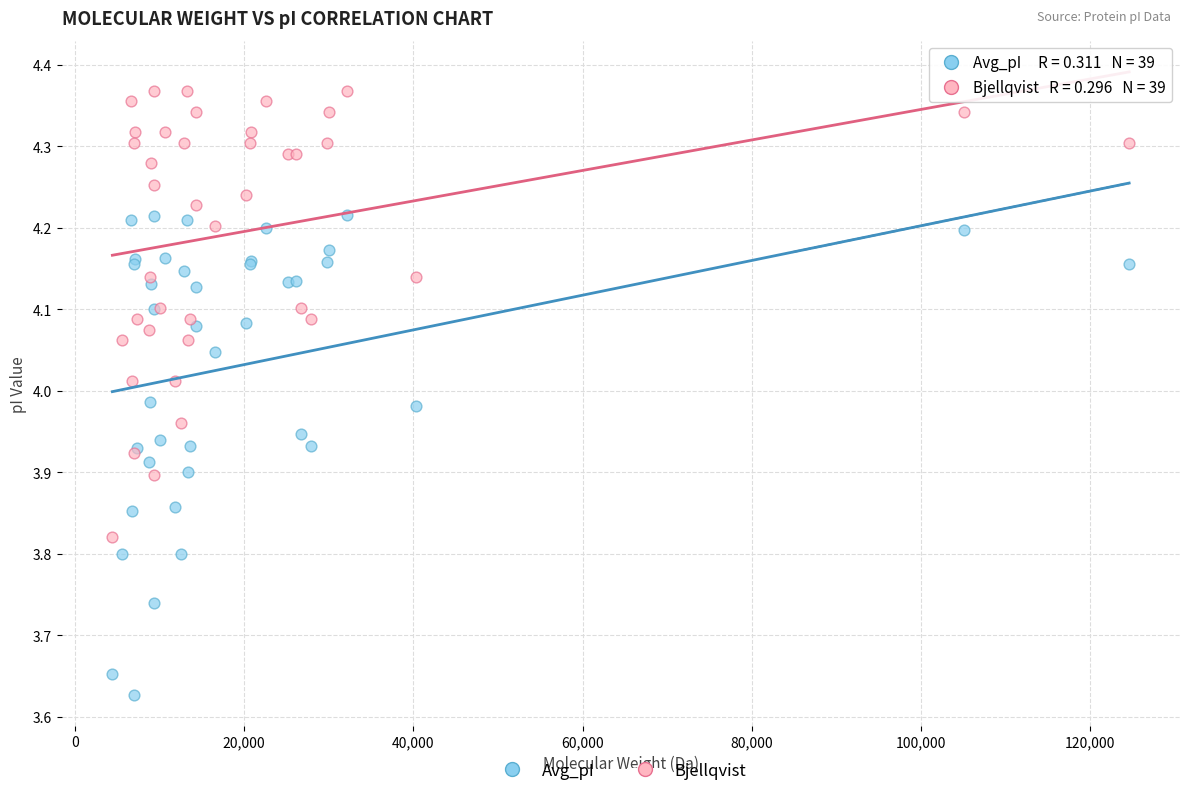

What are all the series names shown in the legend?

Avg_pI, Bjellqvist